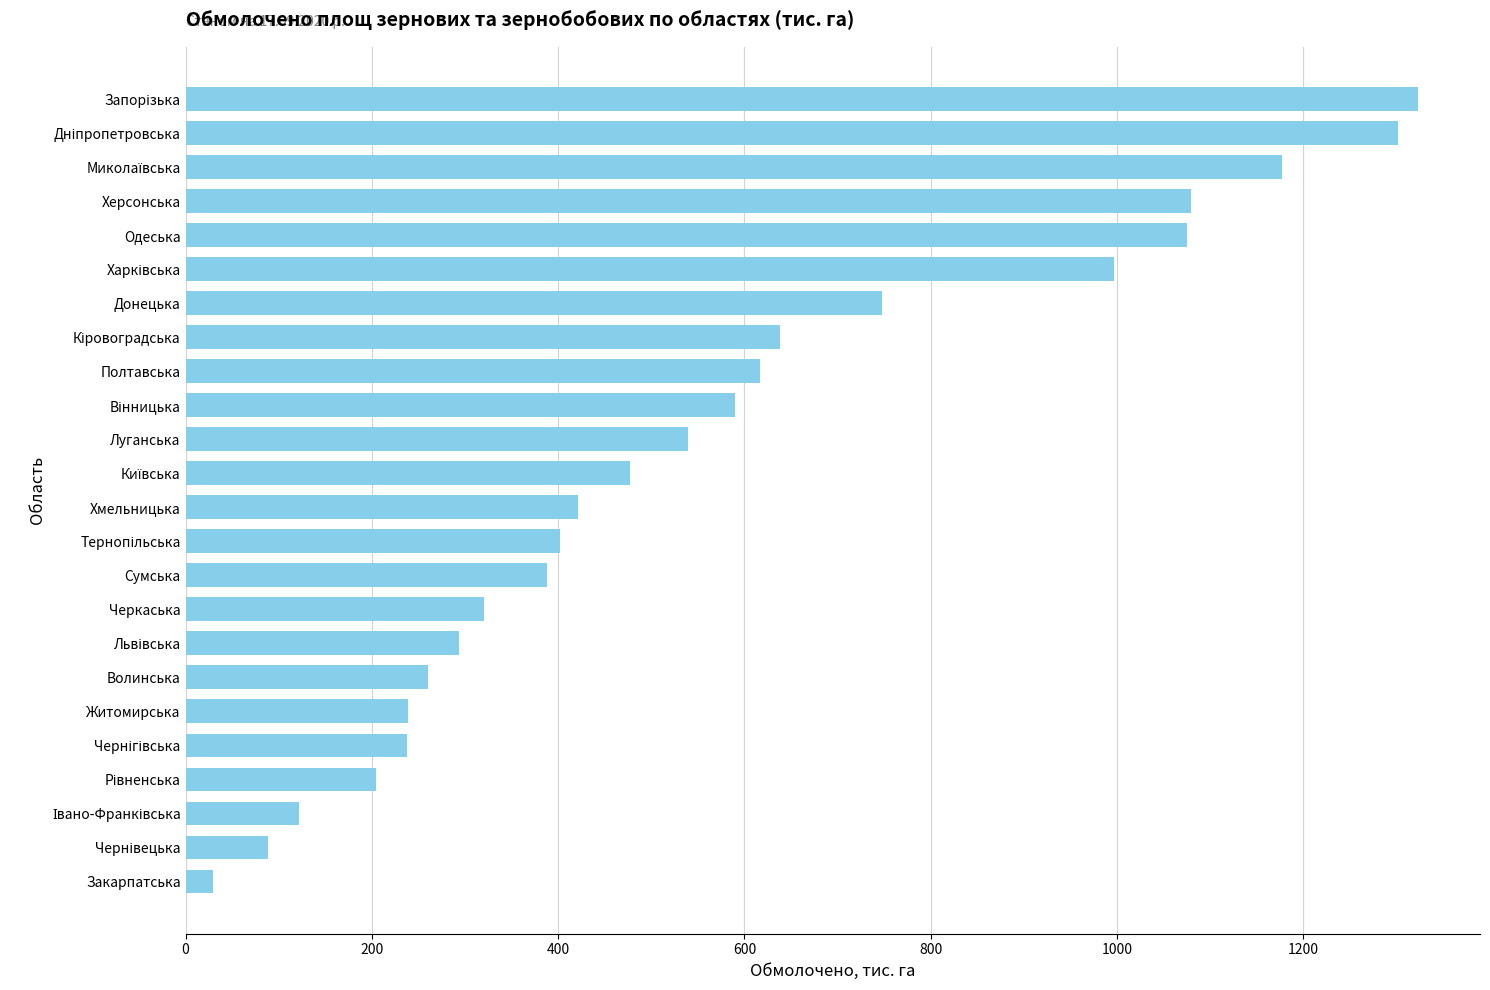

Are the bars horizontal?

Yes